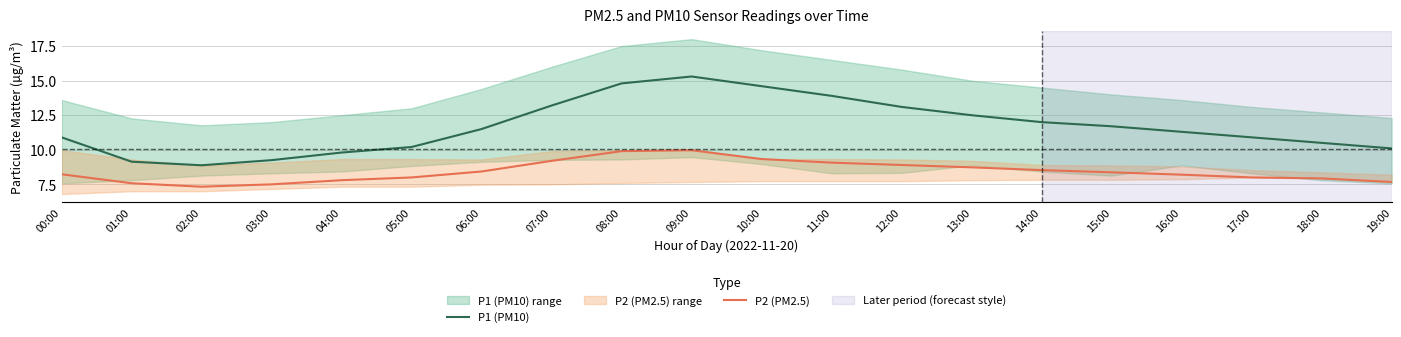

What is the label of the 14th point from the right?

06:00